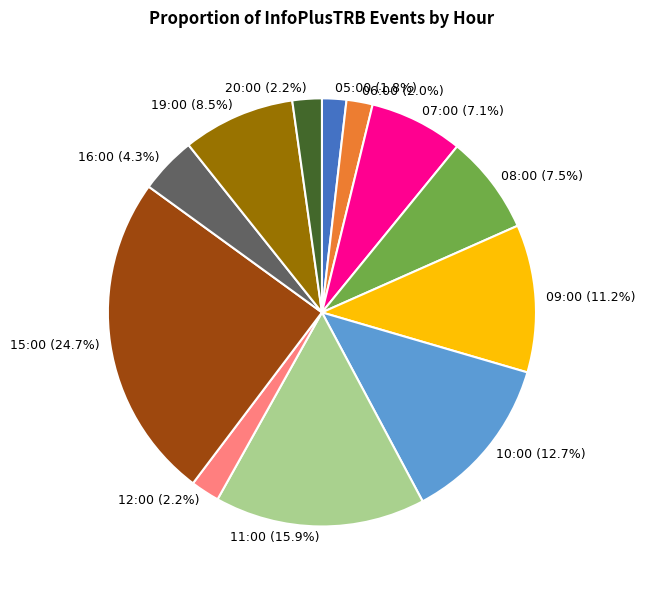

To the nearest percent, what is the average slice percentage?

8%